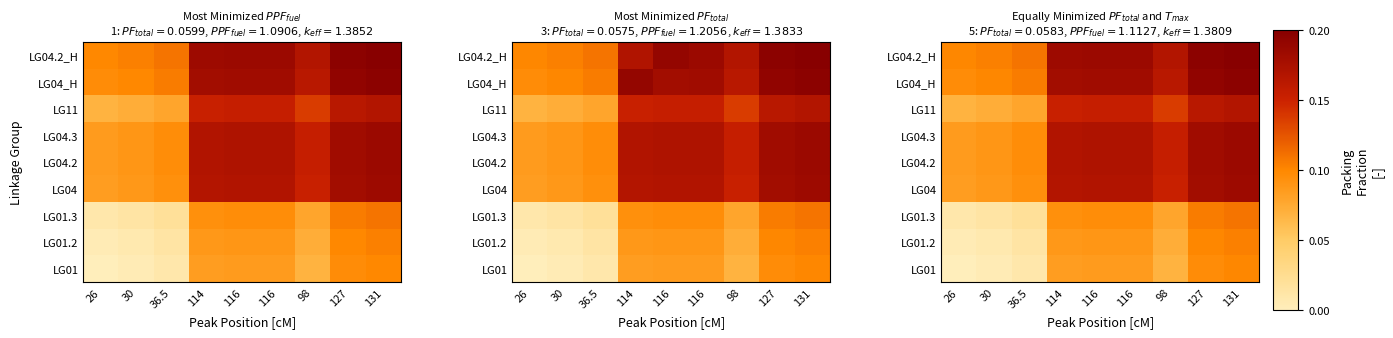

At which label is LG01 closest to 0?

26